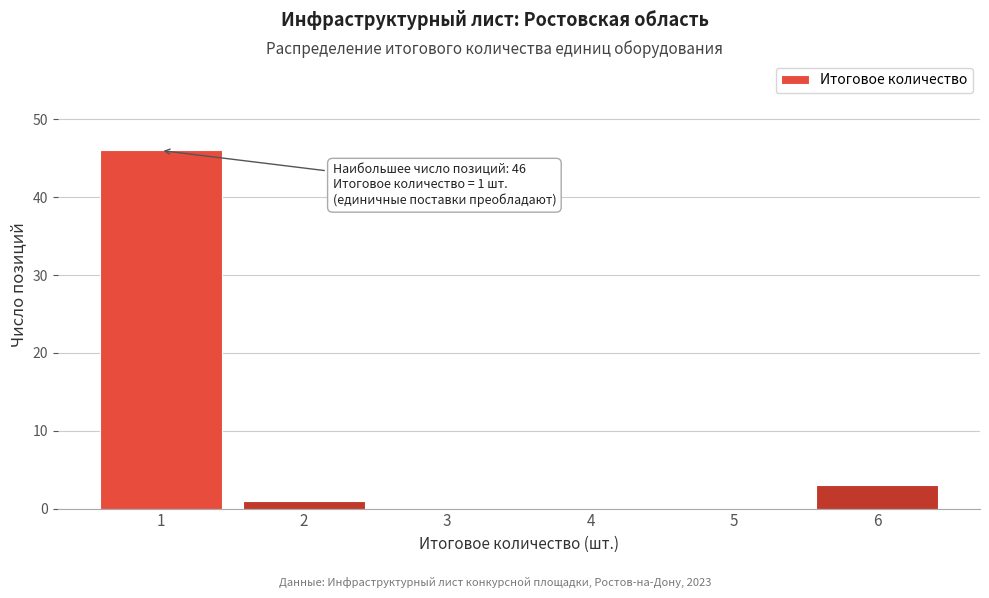

Reading left to right, transcribe all the data shown in this chart.

1=46	2=1	3=0	4=0	5=0	6=3